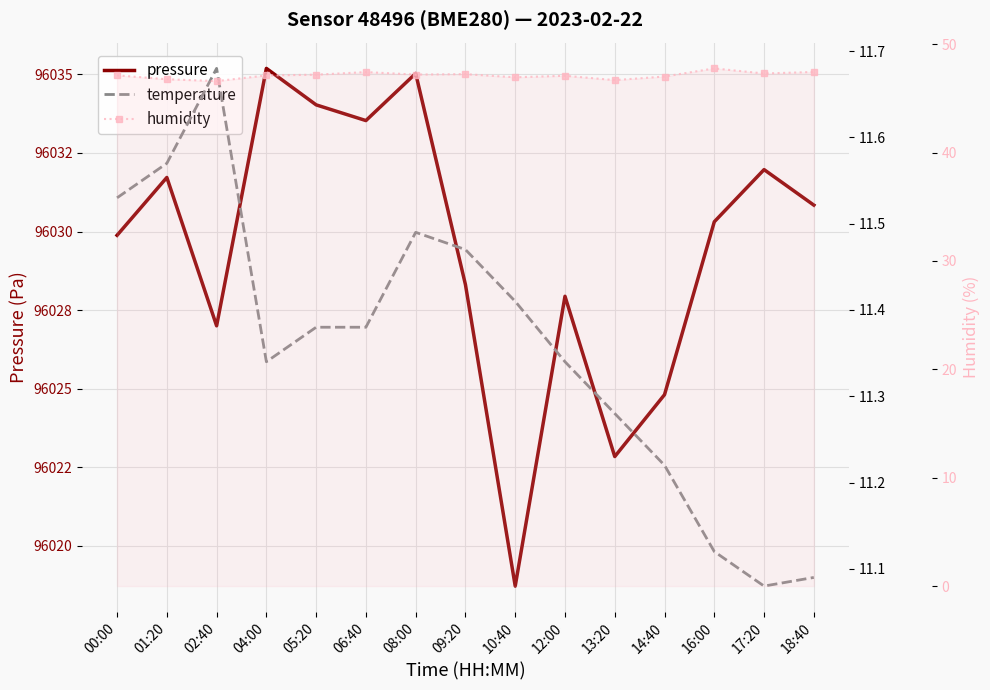

At how many categories does at least one series exceed 14506?

15